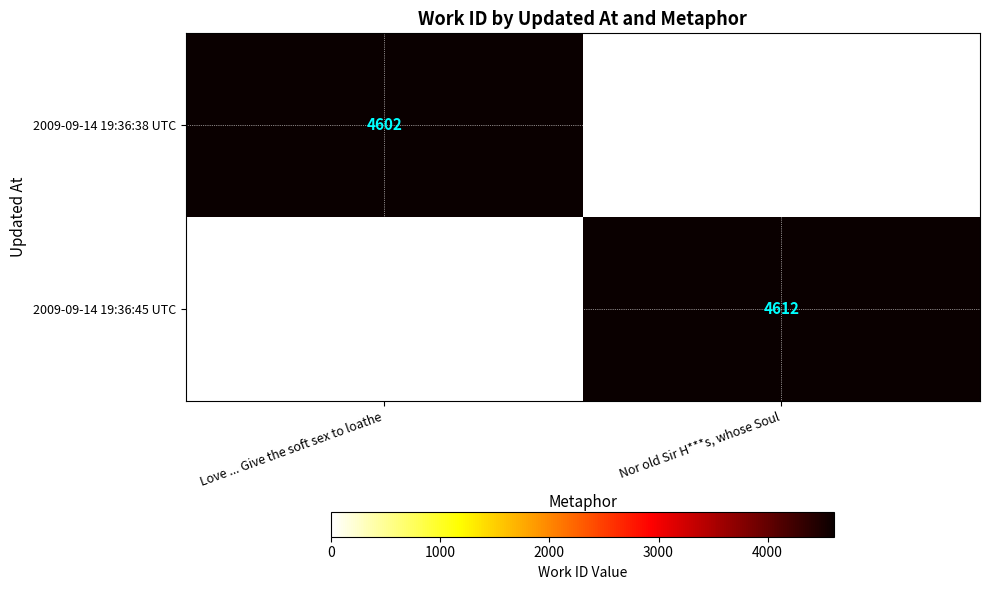

The value of 2009-09-14 19:36:45 UTC at Nor old Sir H***s, whose Soul is 4612. True or false?

True